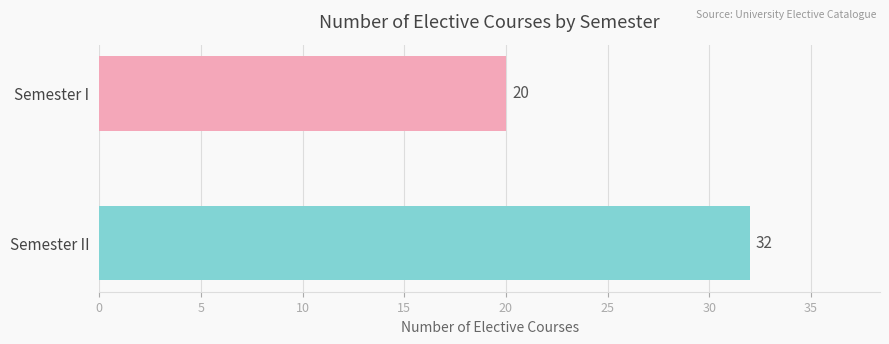

Are the bars grouped side by side (vs. stacked)?

No